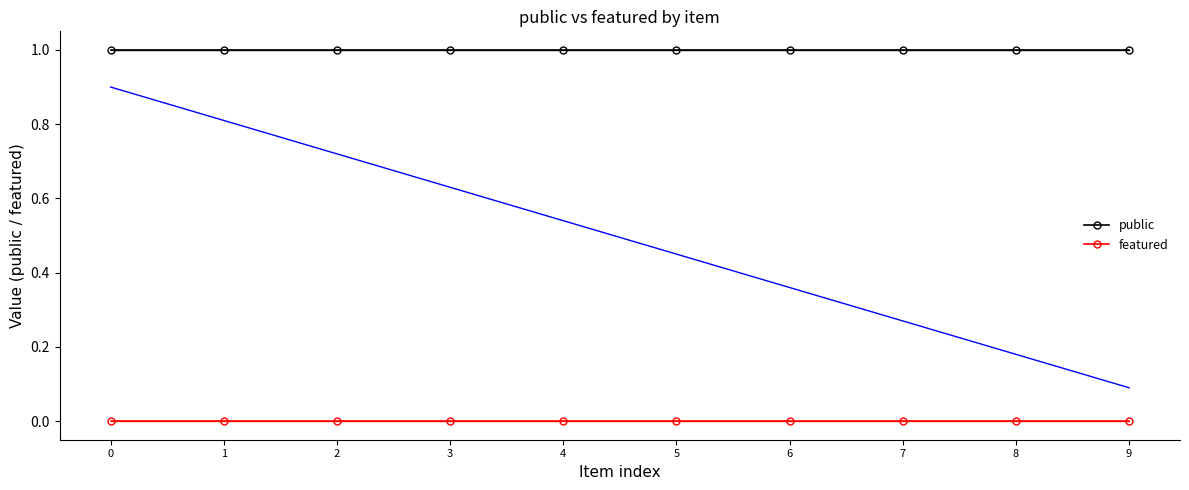

Between 3 and 9, which series saw the biggest shift?

public